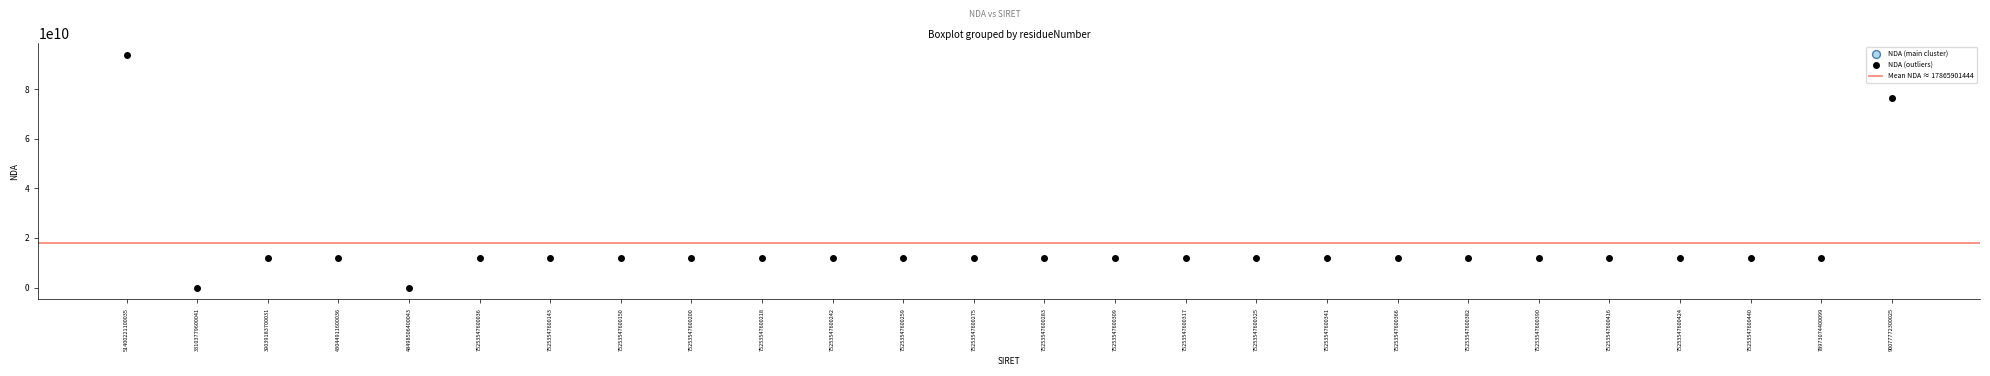

What Y value in the scatter plot is closest to 46915209841?

76341185434